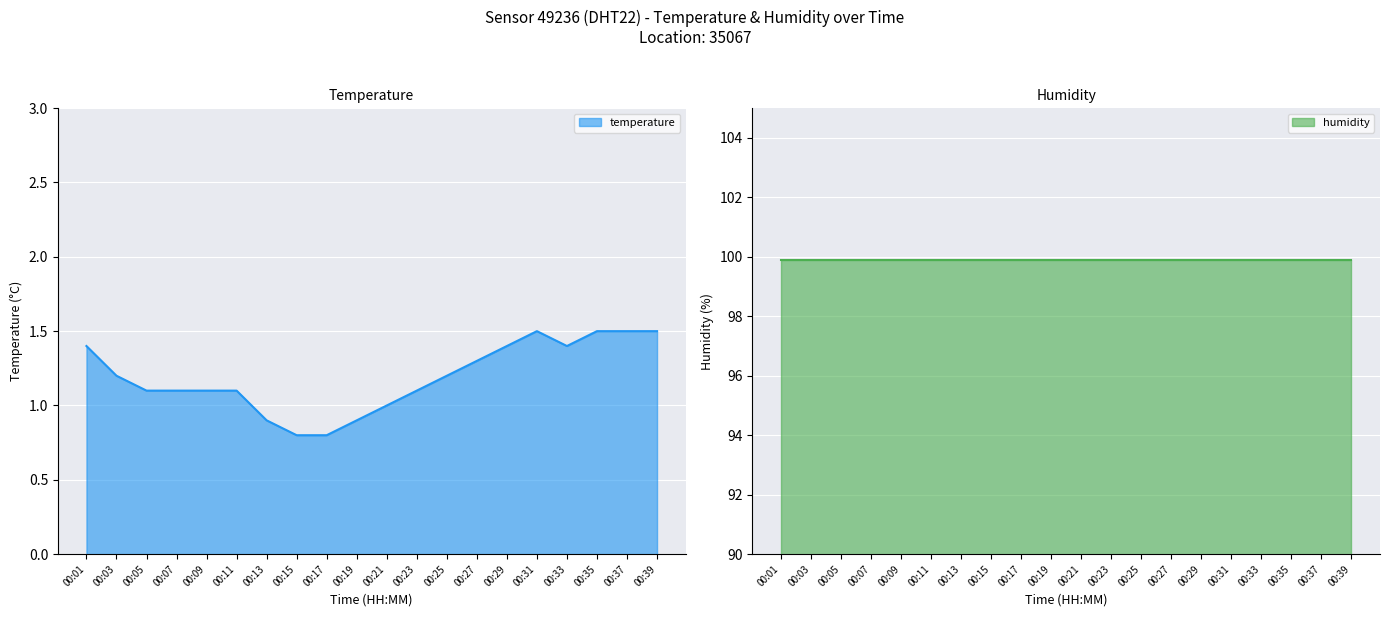

Rank the categories by value from highest to lowest.

00:31, 00:35, 00:37, 00:39, 00:01, 00:29, 00:33, 00:27, 00:03, 00:25, 00:05, 00:07, 00:09, 00:11, 00:23, 00:21, 00:13, 00:19, 00:15, 00:17